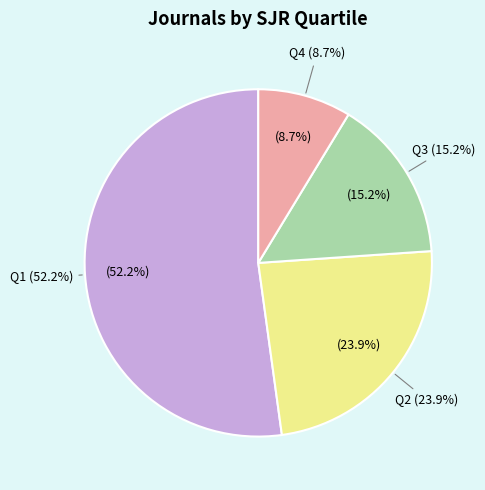

Do Q4 and Q2 together represent more than half of the pie?

No